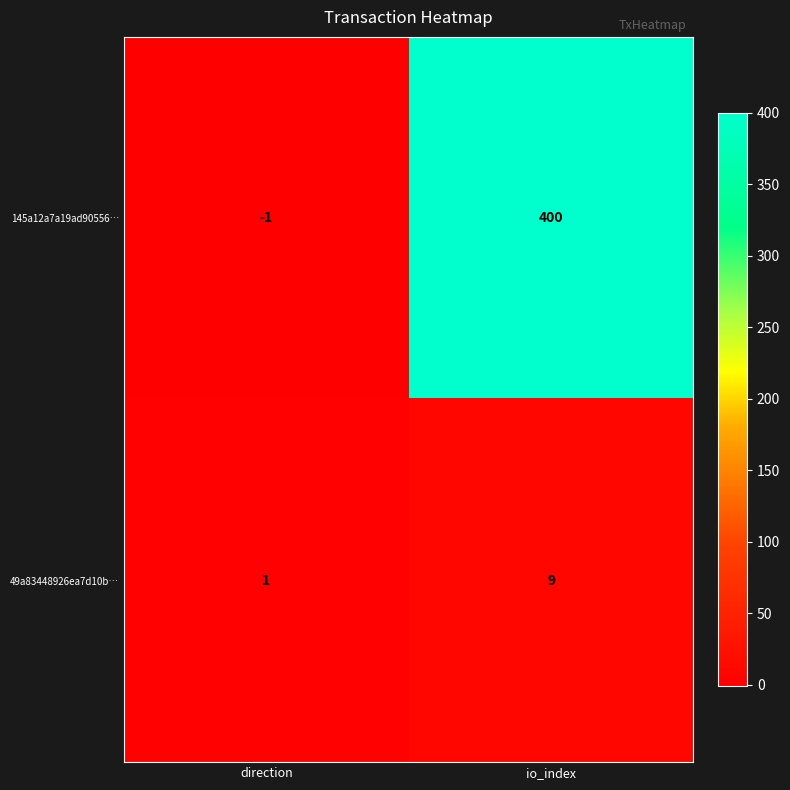

Read the 49a83448926ea7d10b… value at io_index.

9